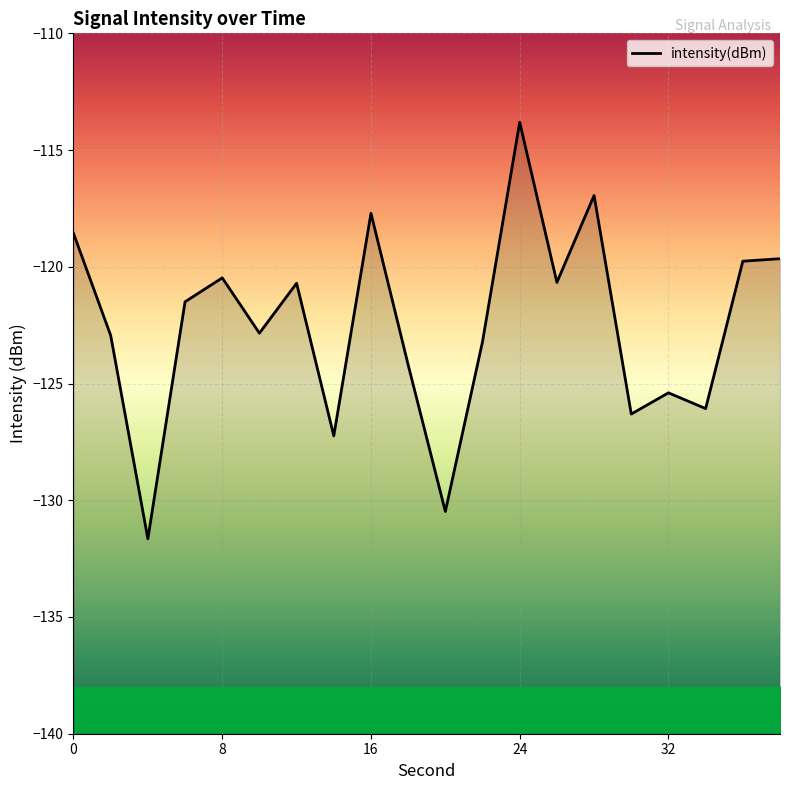

Count the number of data series in this chart.

1